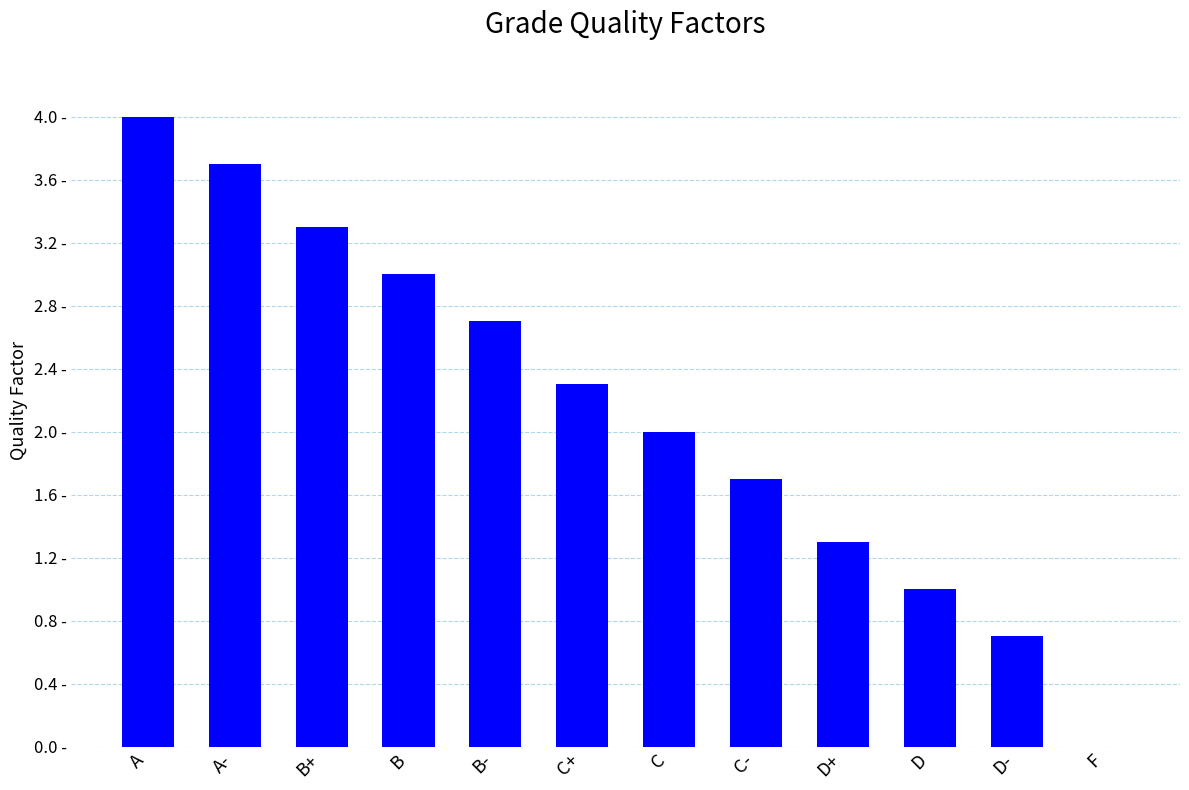

Rank the categories by value from lowest to highest.

F, D-, D, D+, C-, C, C+, B-, B, B+, A-, A